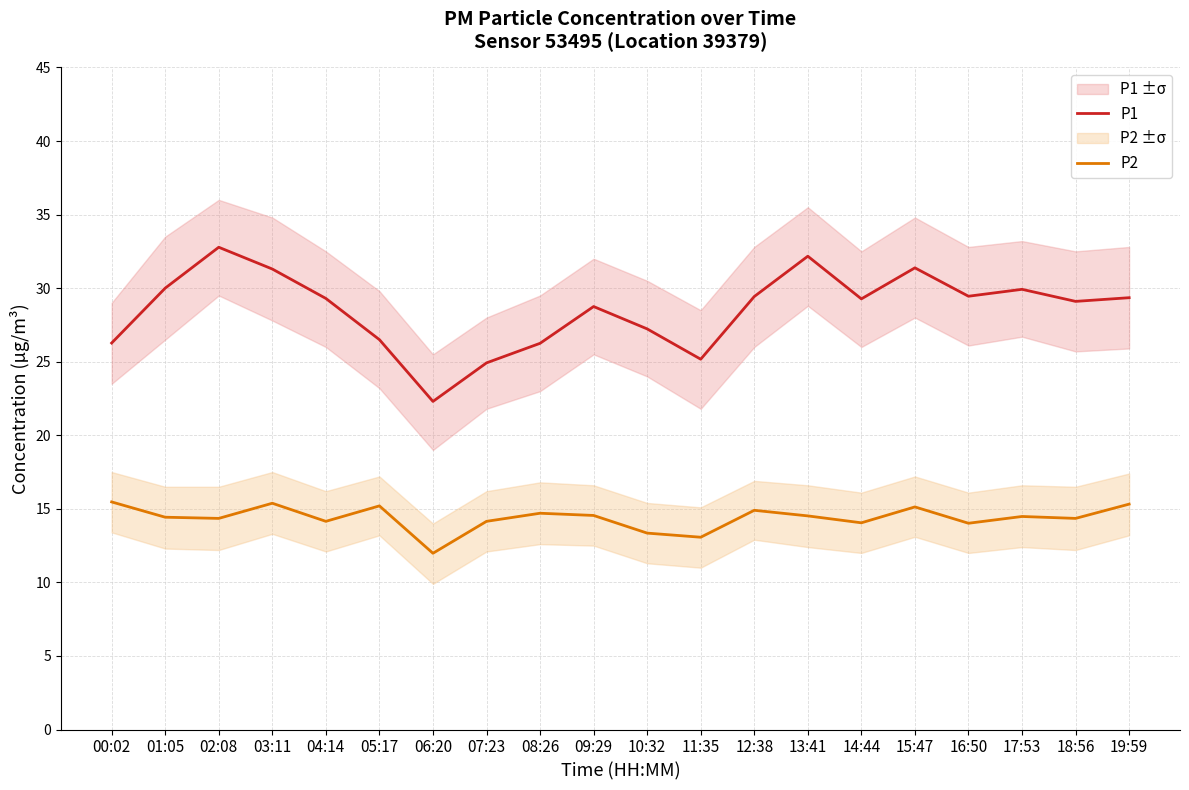

What is the difference between the second highest and second lowest values in the P1 series?

7.2